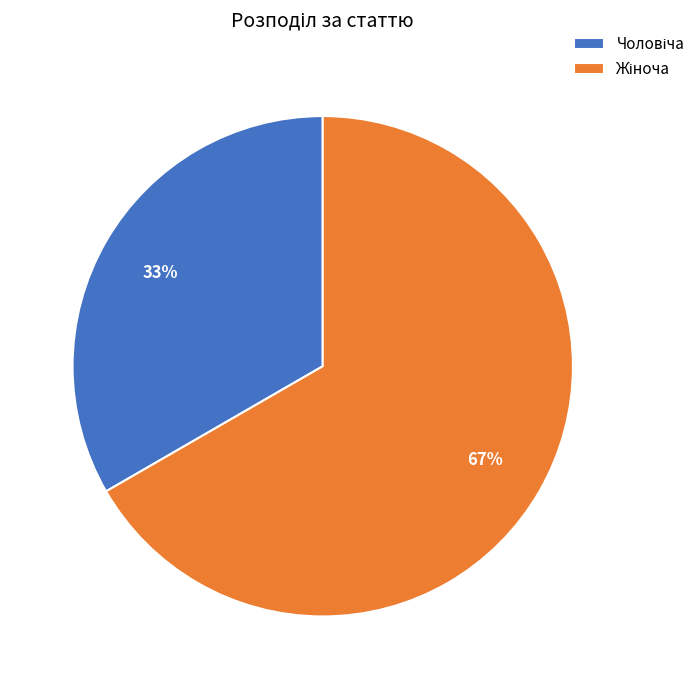

To the nearest percent, what is the average slice percentage?

50%